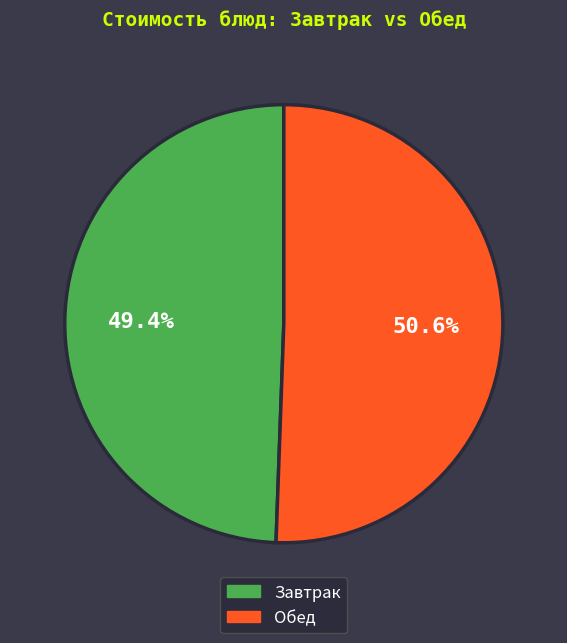

Does any single category account for the majority?

Yes